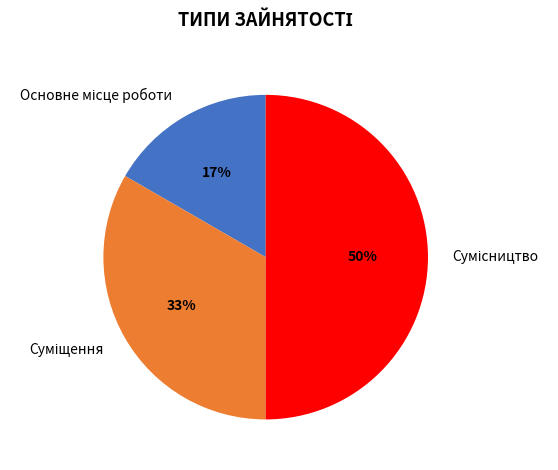

To the nearest percent, what is the average slice percentage?

33%